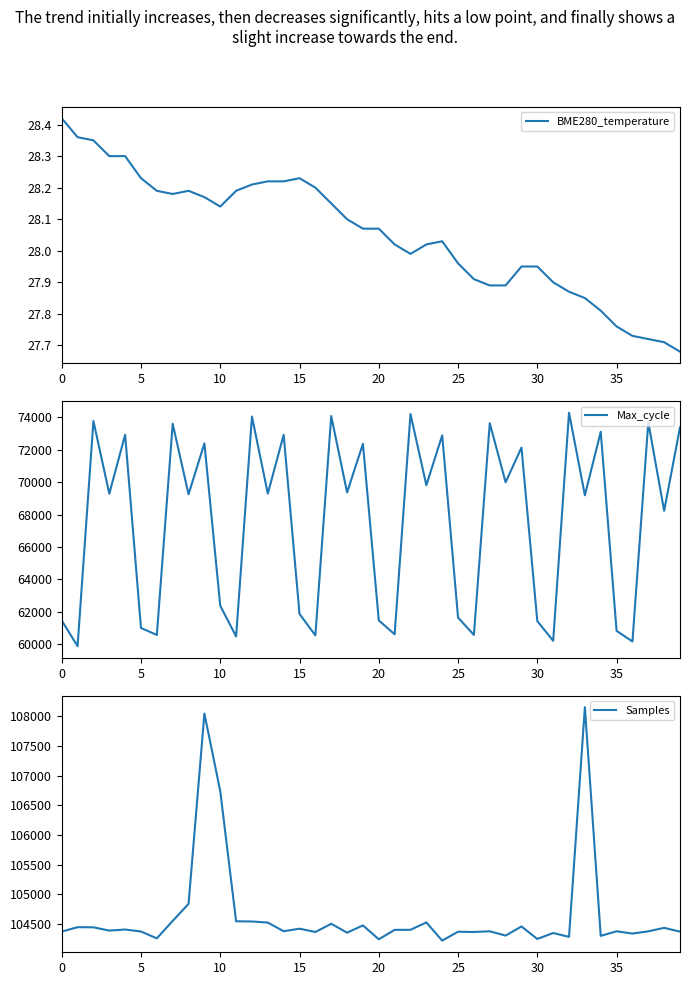

What is the difference between the second highest and second lowest values in the Max_cycle series?

14058